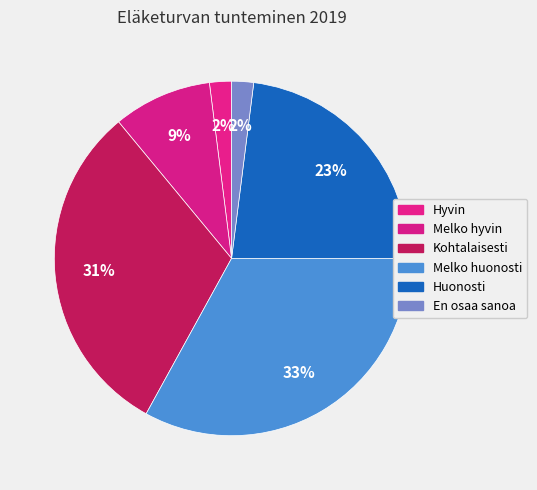

How many slices are in this pie chart?

6